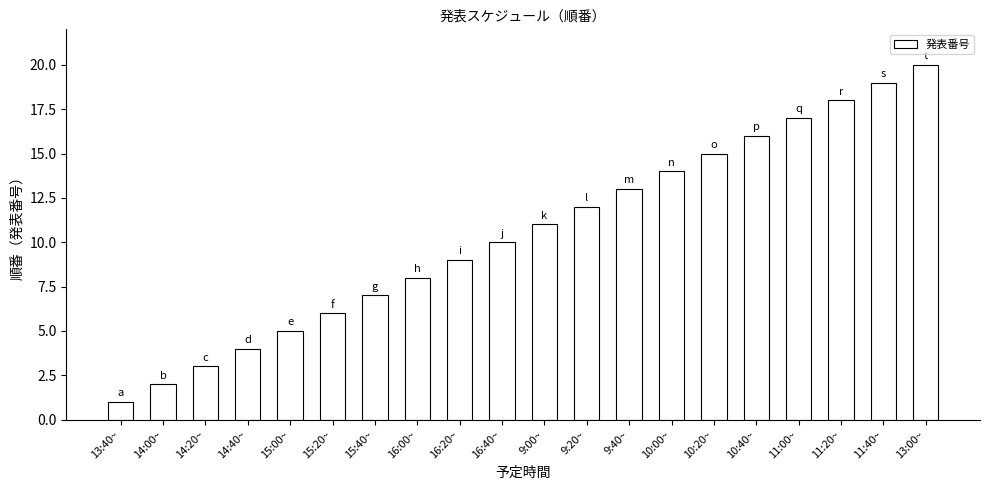

Reading left to right, transcribe all the data shown in this chart.

1	2	3	4	5	6	7	8	9	10	11	12	13	14	15	16	17	18	19	20